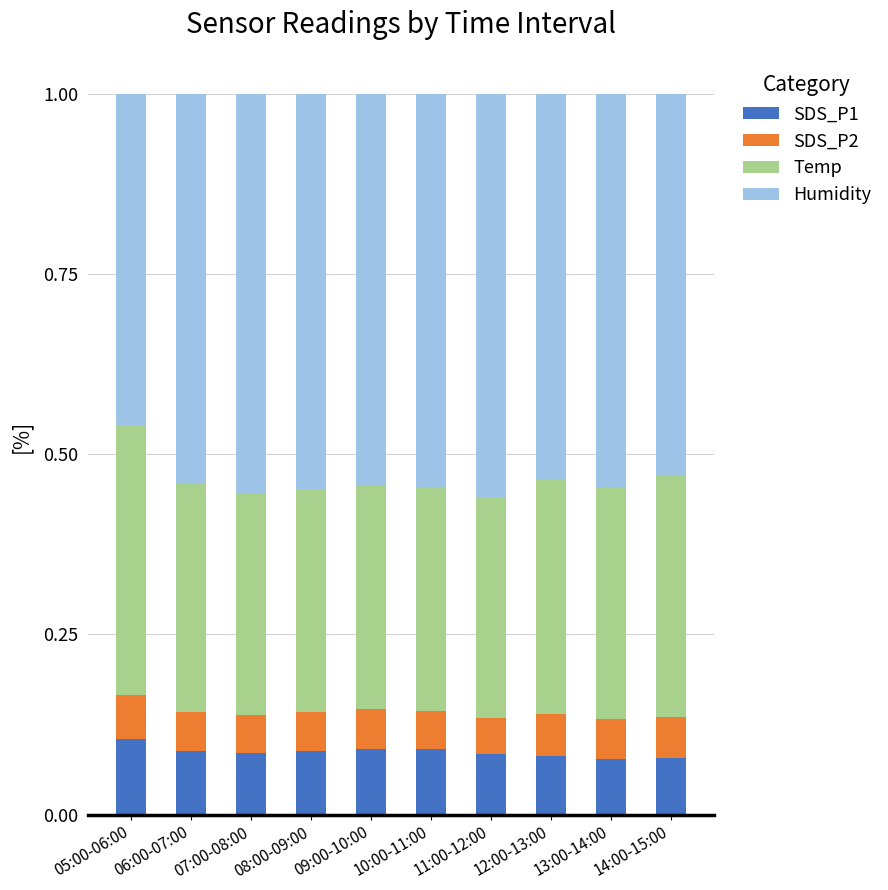

What is the total value across all series at 06:00-07:00?

1.0